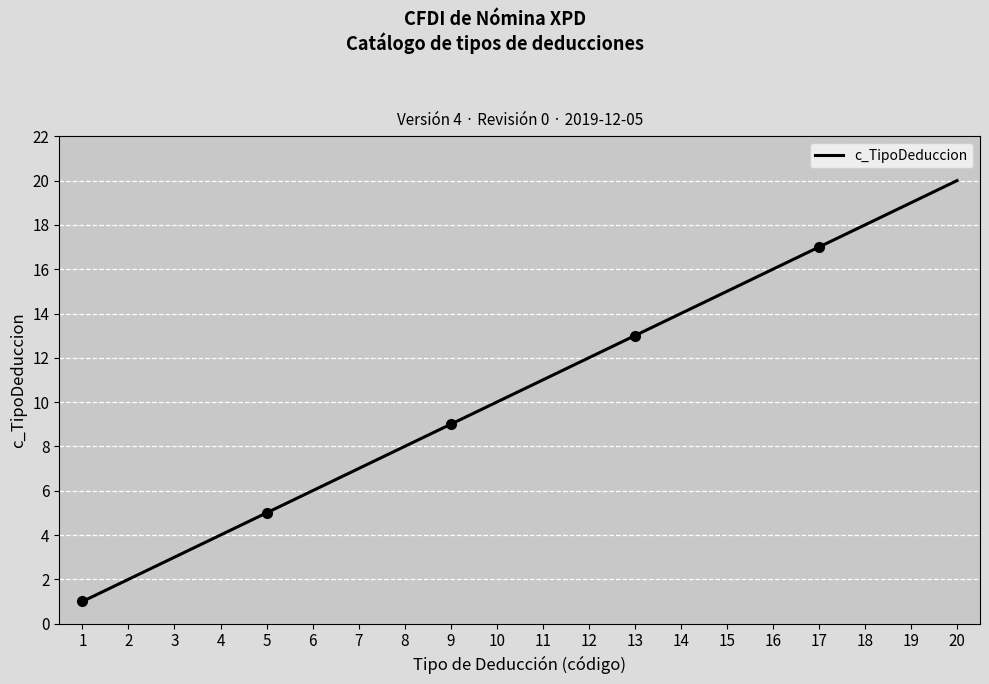

Between 19 and 9, which is larger?

19